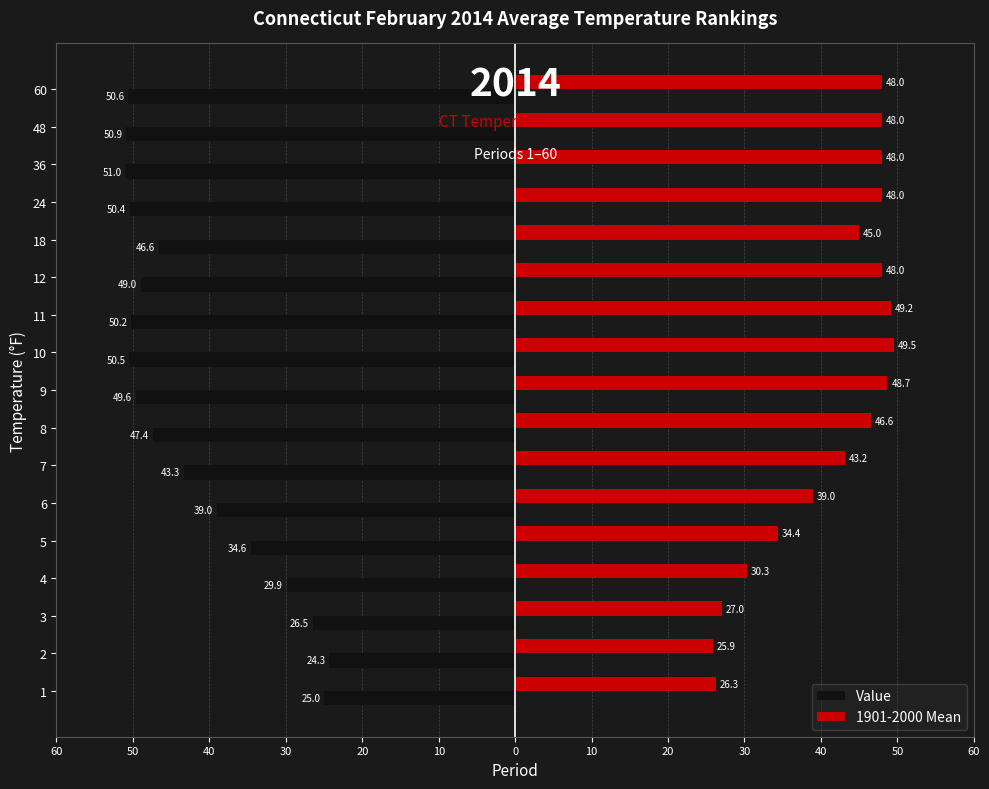

At how many categories does at least one series exceed 29?

14